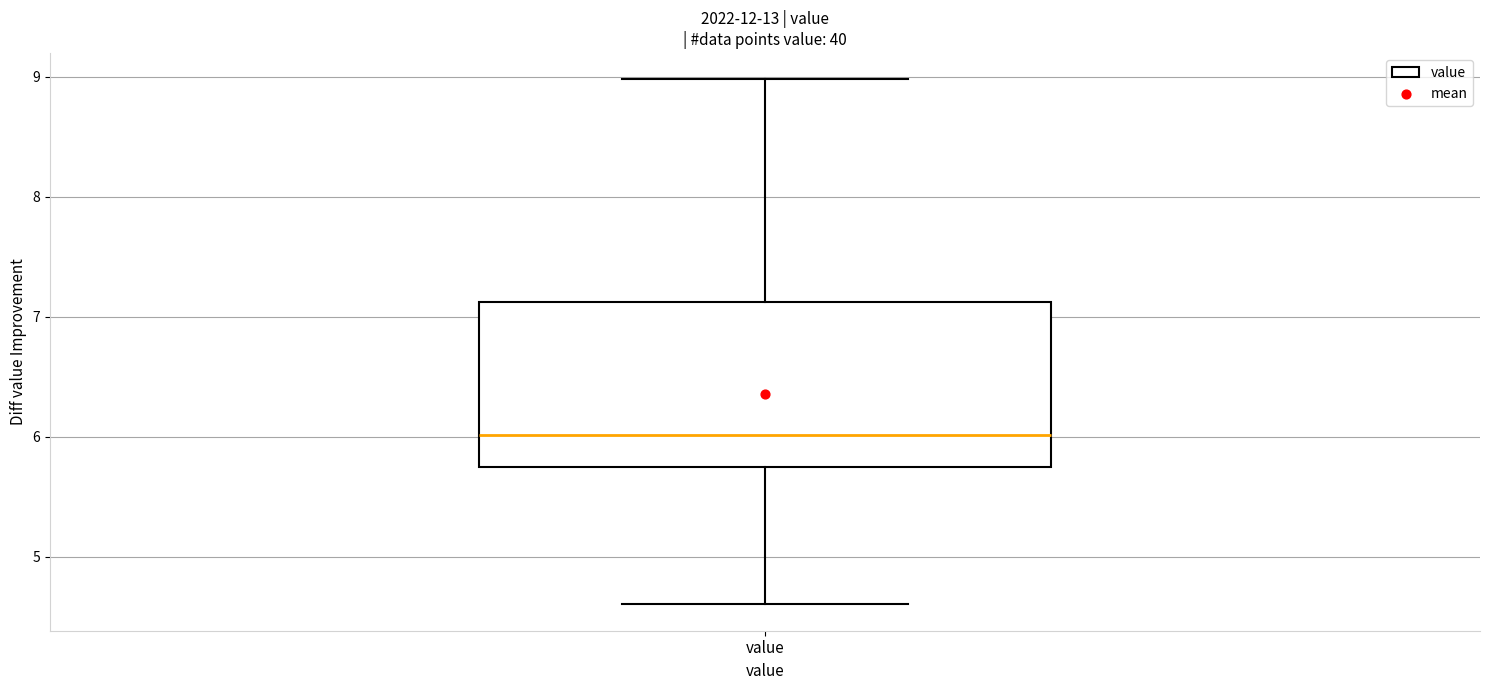

Transcribe this box plot: give where the median line is, the range the box spans, and where the two whiskers end, as read against the y-axis. The values are not printed on the chart, so give them approximately, as read against the axis.

median 6.0, box 5.8 to 7.1, whiskers 4.6 to 9.0